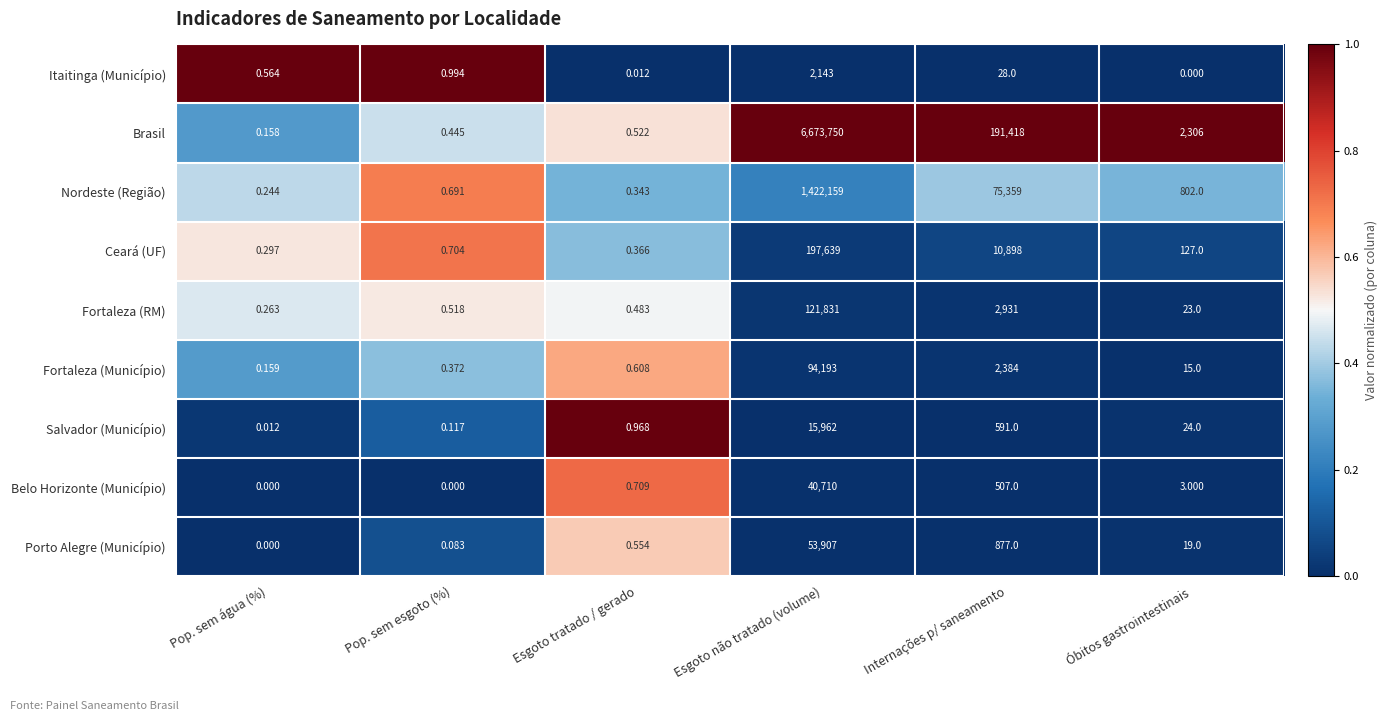

At which label does Ceará (UF) reach its peak?

Esgoto não tratado (volume)